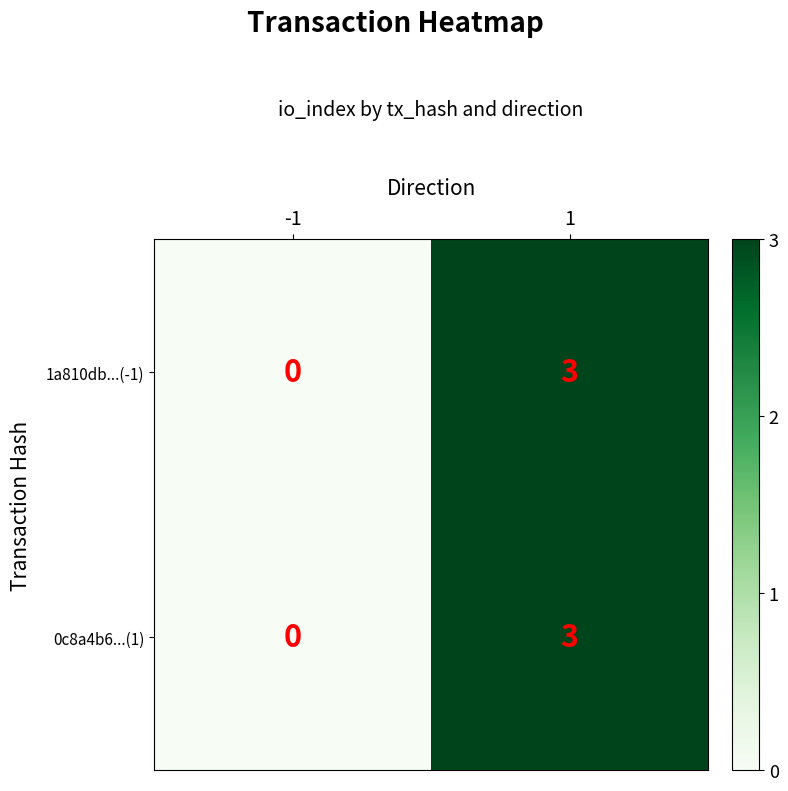

Is the value of 0c8a4b6...(1) at -1 greater than the value of 1a810db...(-1) at 1?

No